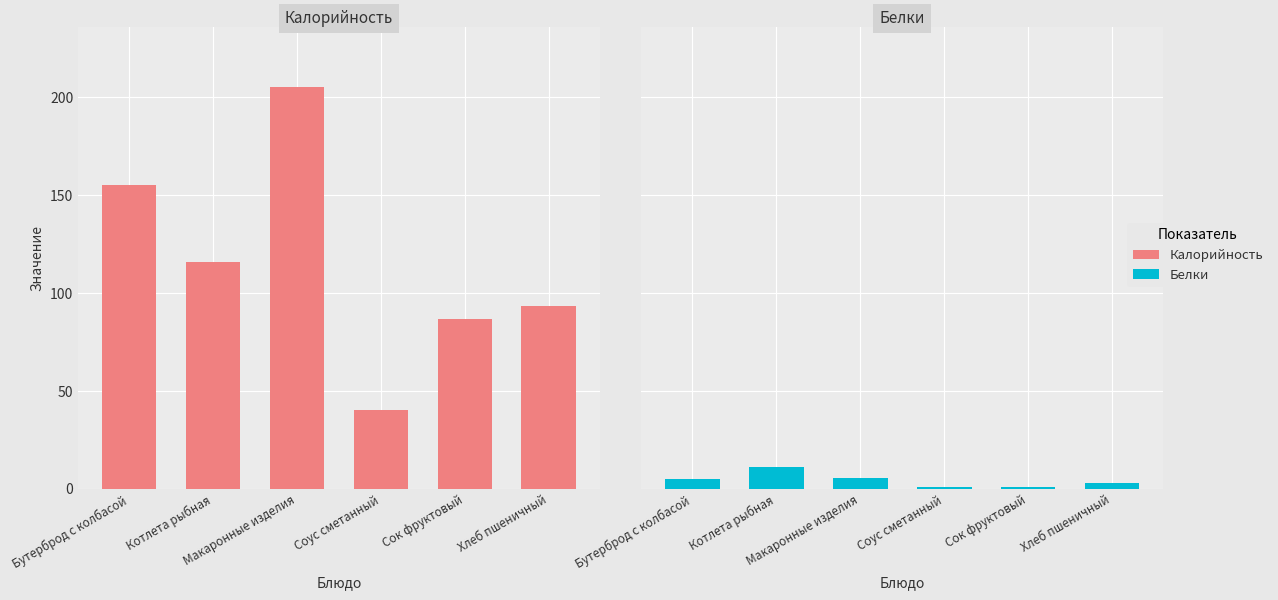

What are all the series names shown in the legend?

Калорийность, Белки